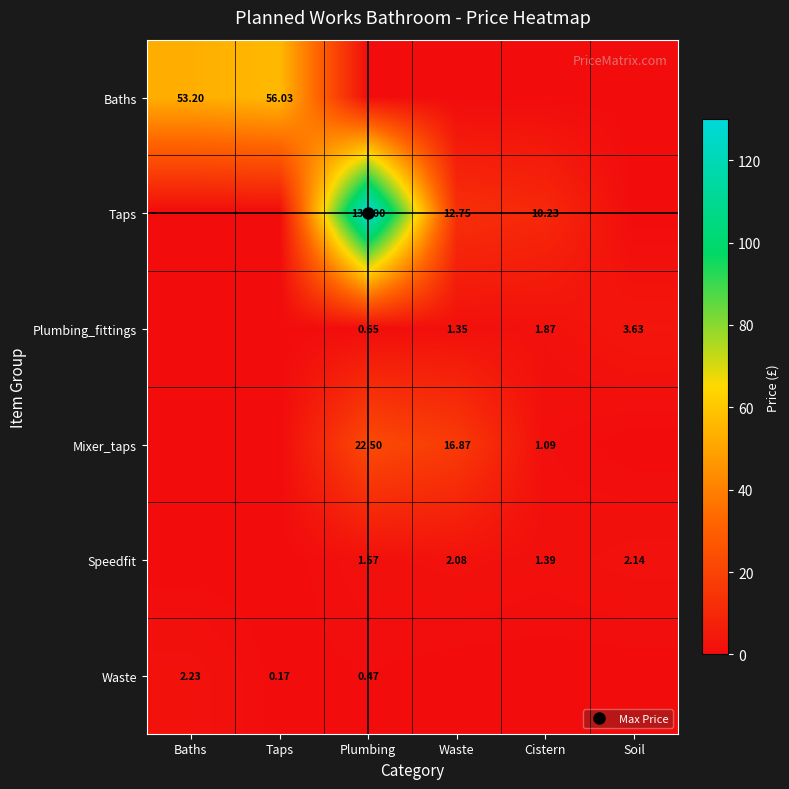

Which category has the lowest value across all series?

Plumbing